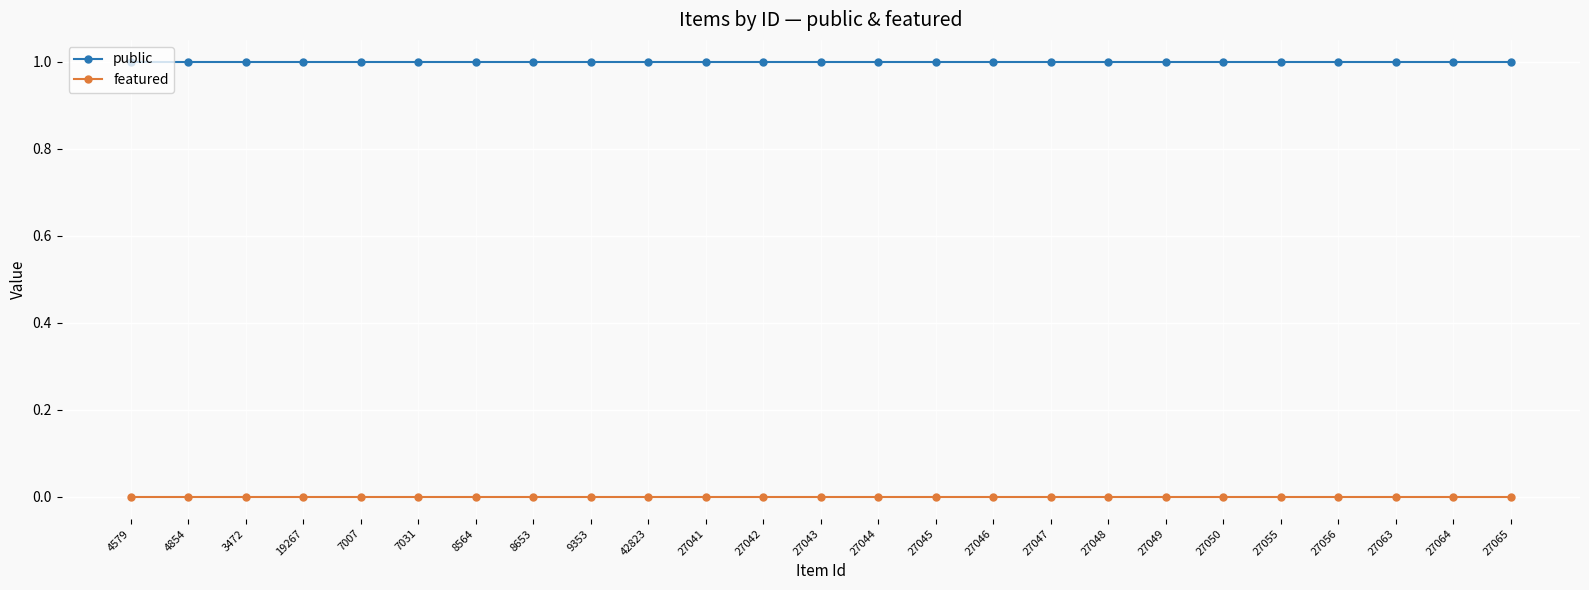

The value of public at 27041 is 2. True or false?

False